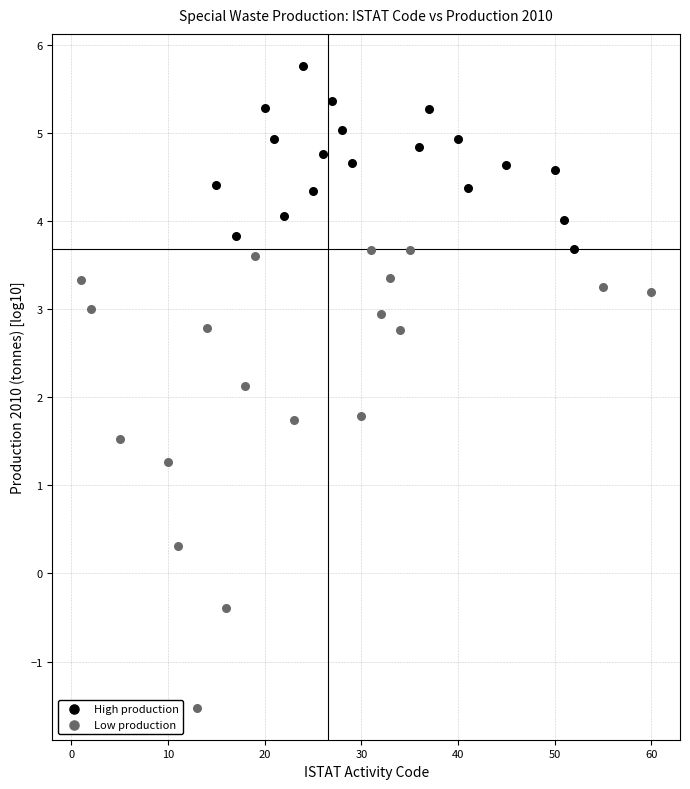

What are all the series names shown in the legend?

High production, Low production